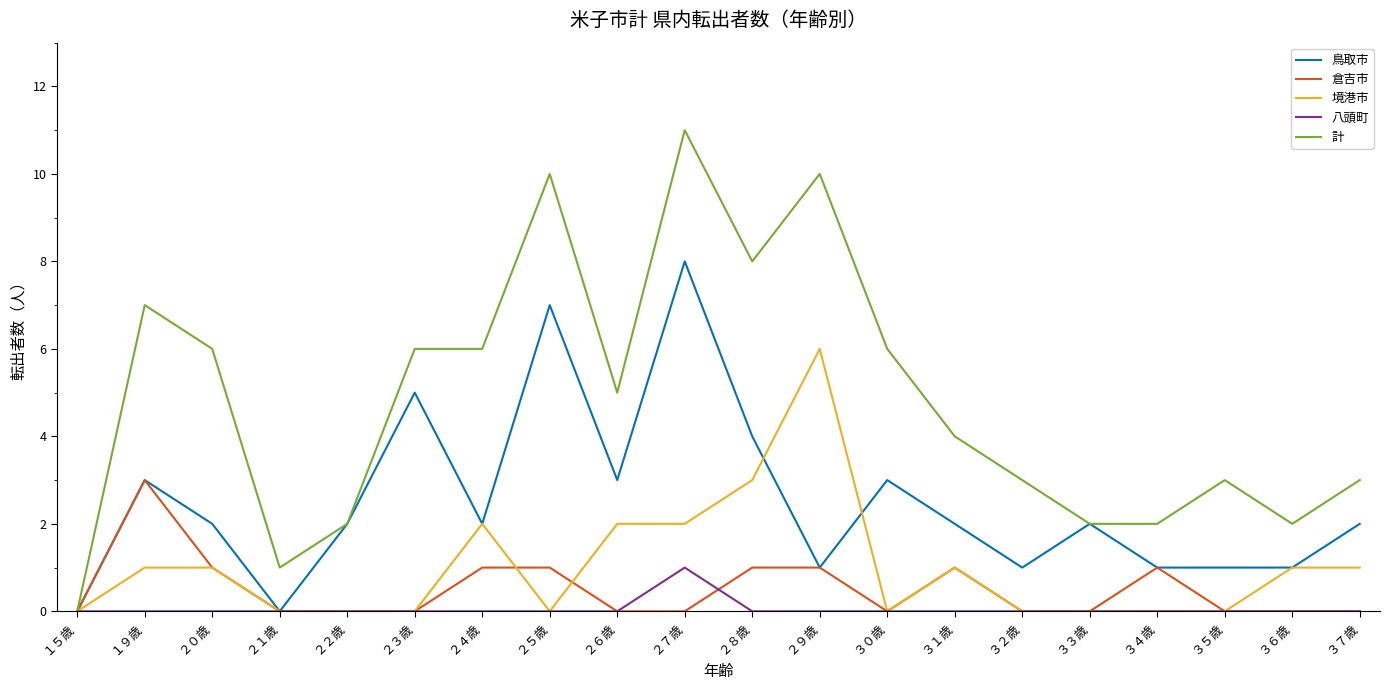

Reading left to right, extract all data points from this chart.

鳥取市: １５歳=0	１９歳=3	２０歳=2	２１歳=0	２２歳=2	２３歳=5	２４歳=2	２５歳=7	２６歳=3	２７歳=8	２８歳=4	２９歳=1	３０歳=3	３１歳=2	３２歳=1	３３歳=2	３４歳=1	３５歳=1	３６歳=1	３７歳=2
倉吉市: １５歳=0	１９歳=3	２０歳=1	２１歳=0	２２歳=0	２３歳=0	２４歳=1	２５歳=1	２６歳=0	２７歳=0	２８歳=1	２９歳=1	３０歳=0	３１歳=1	３２歳=0	３３歳=0	３４歳=1	３５歳=0	３６歳=0	３７歳=0
境港市: １５歳=0	１９歳=1	２０歳=1	２１歳=0	２２歳=0	２３歳=0	２４歳=2	２５歳=0	２６歳=2	２７歳=2	２８歳=3	２９歳=6	３０歳=0	３１歳=1	３２歳=0	３３歳=0	３４歳=0	３５歳=0	３６歳=1	３７歳=1
八頭町: １５歳=0	１９歳=0	２０歳=0	２１歳=0	２２歳=0	２３歳=0	２４歳=0	２５歳=0	２６歳=0	２７歳=1	２８歳=0	２９歳=0	３０歳=0	３１歳=0	３２歳=0	３３歳=0	３４歳=0	３５歳=0	３６歳=0	３７歳=0
計: １５歳=0	１９歳=7	２０歳=6	２１歳=1	２２歳=2	２３歳=6	２４歳=6	２５歳=10	２６歳=5	２７歳=11	２８歳=8	２９歳=10	３０歳=6	３１歳=4	３２歳=3	３３歳=2	３４歳=2	３５歳=3	３６歳=2	３７歳=3